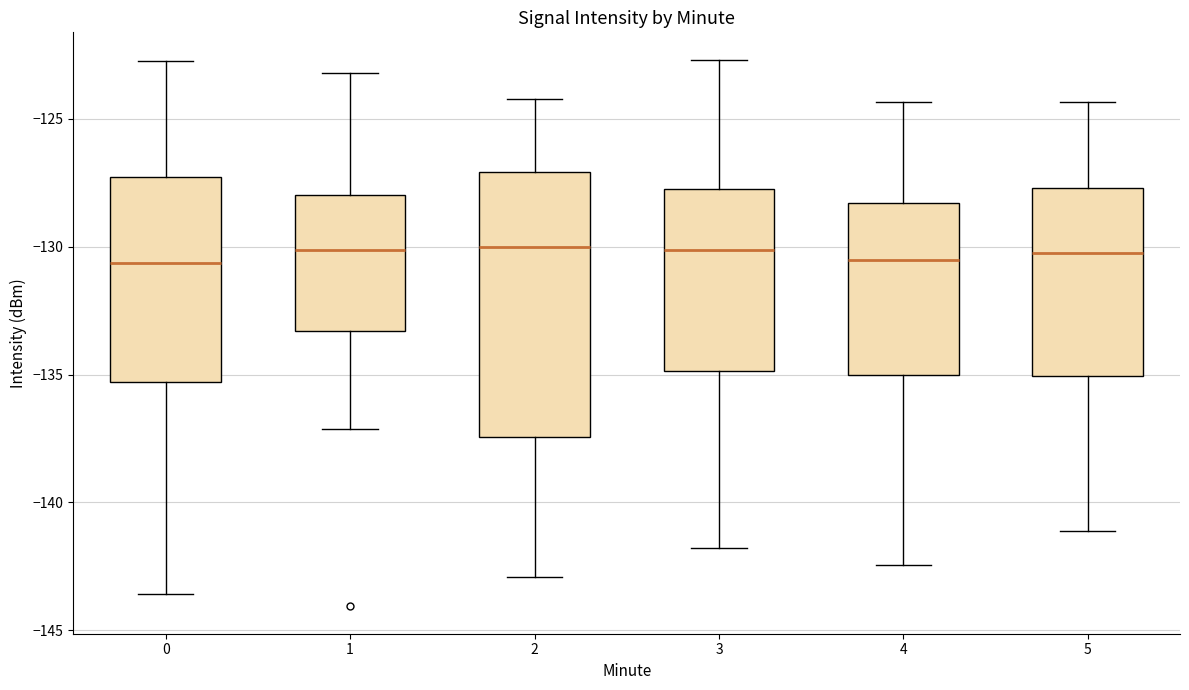

Where is the upper edge of the box at x = 4 on the y-axis? The values are not printed on the chart, so give them approximately, as read against the axis.

-128.5